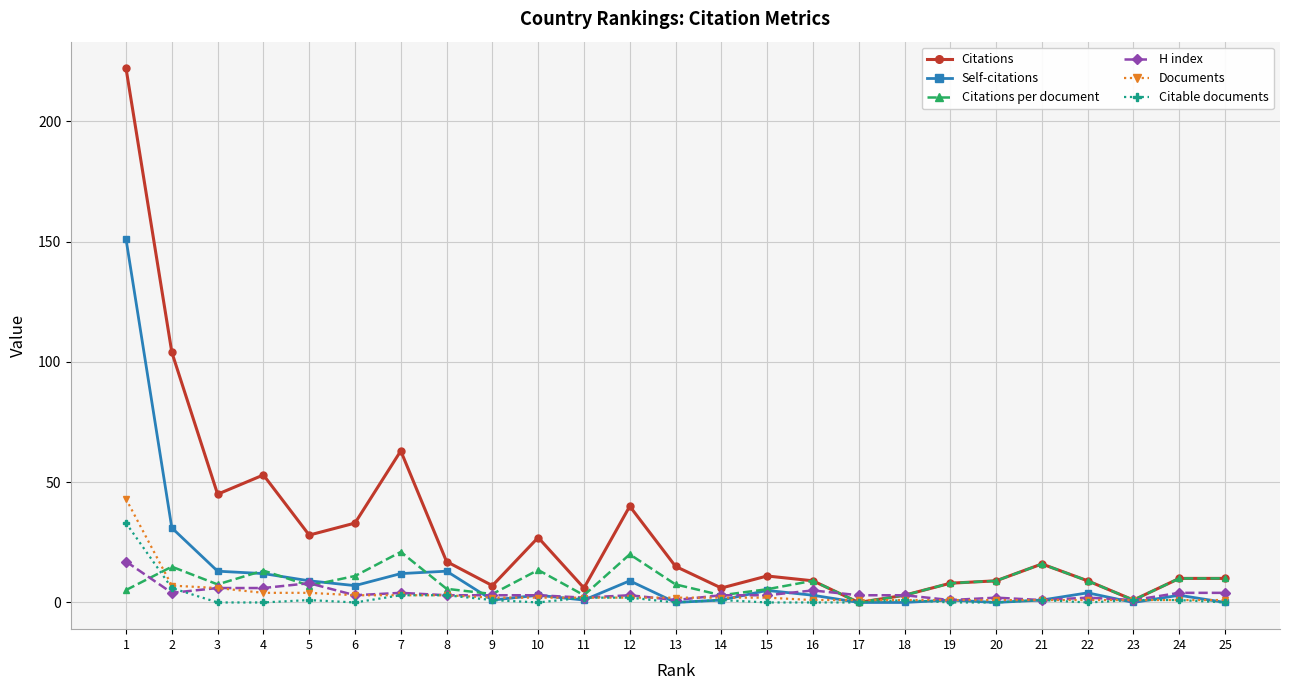

What is the maximum value shown in the chart?

222.0